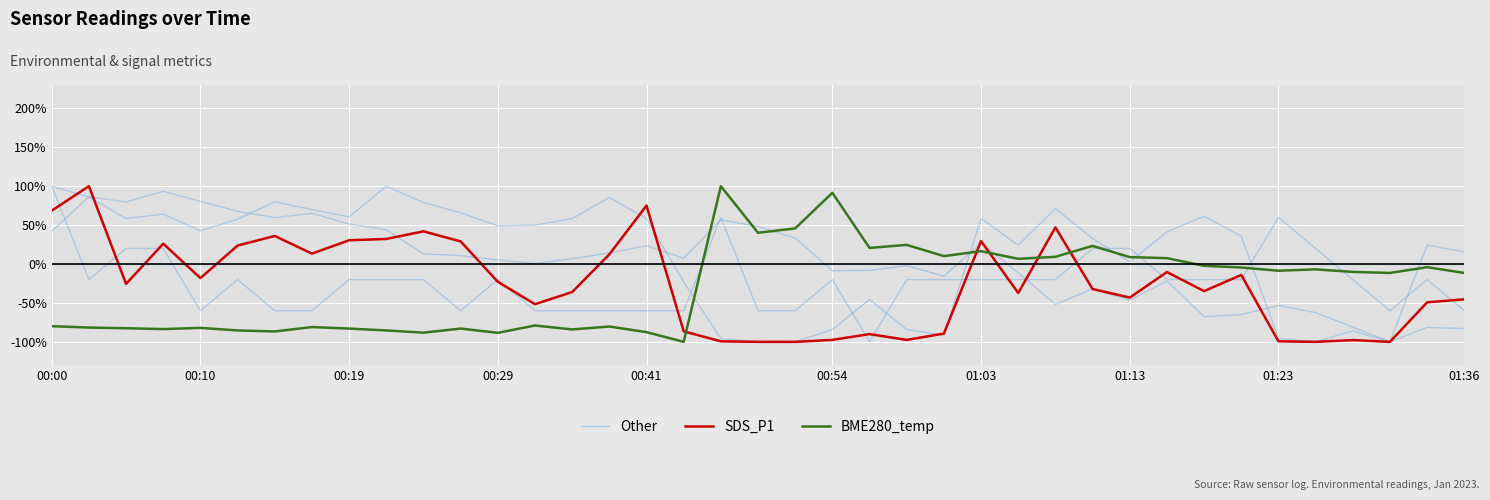

At how many categories does at least one series exceed 79?

7